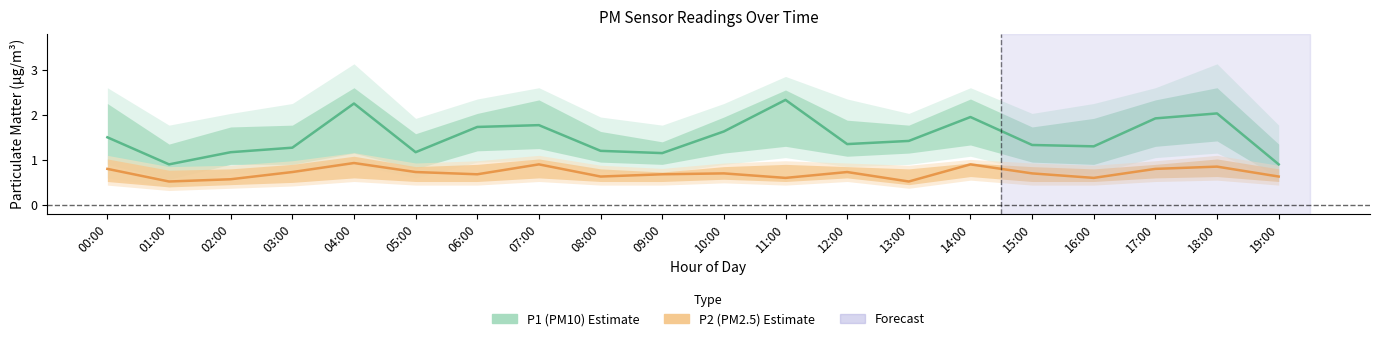

What is the label of the 17th point from the right?

03:00